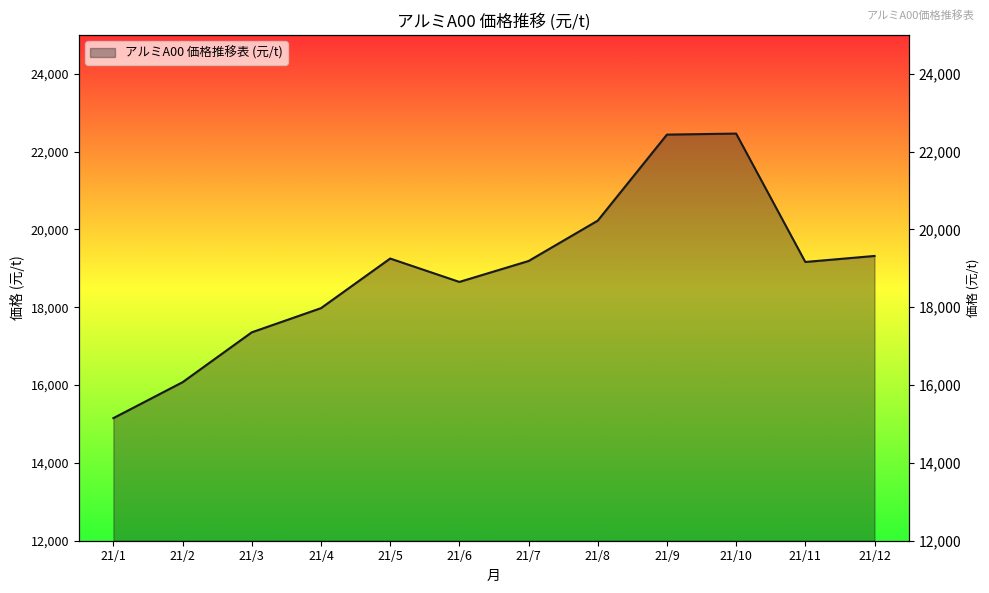

Which label corresponds to the smallest value in the chart?

21/1